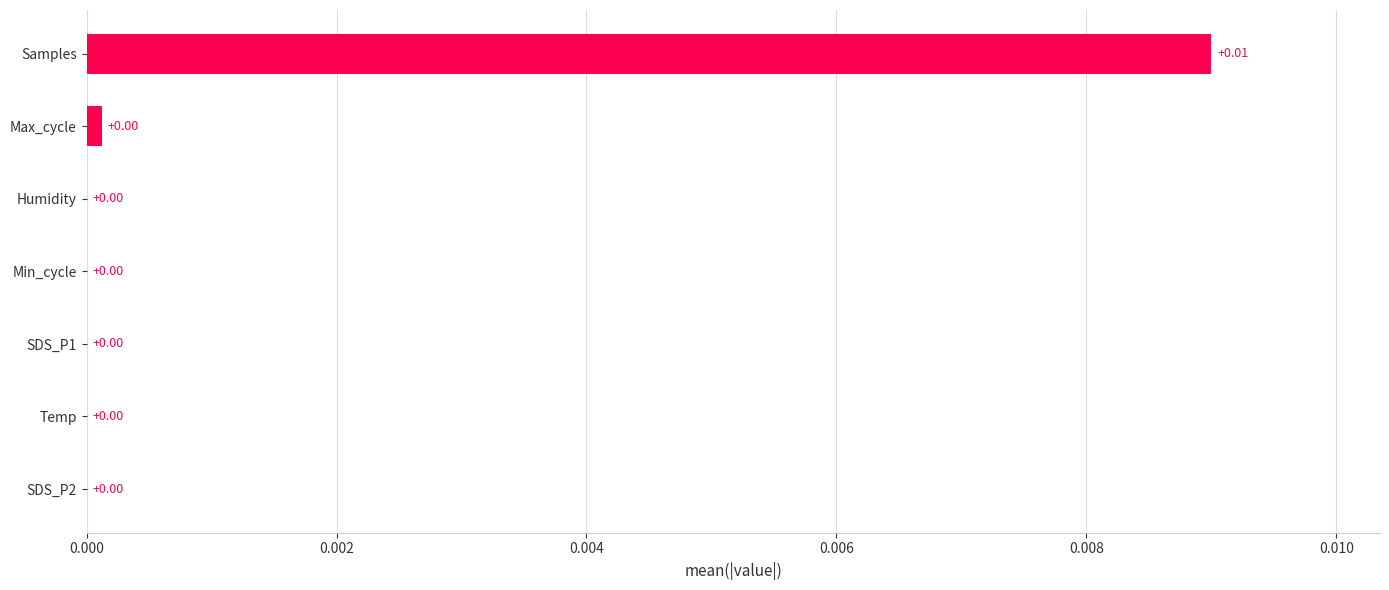

Which category has the highest value across all series?

Samples